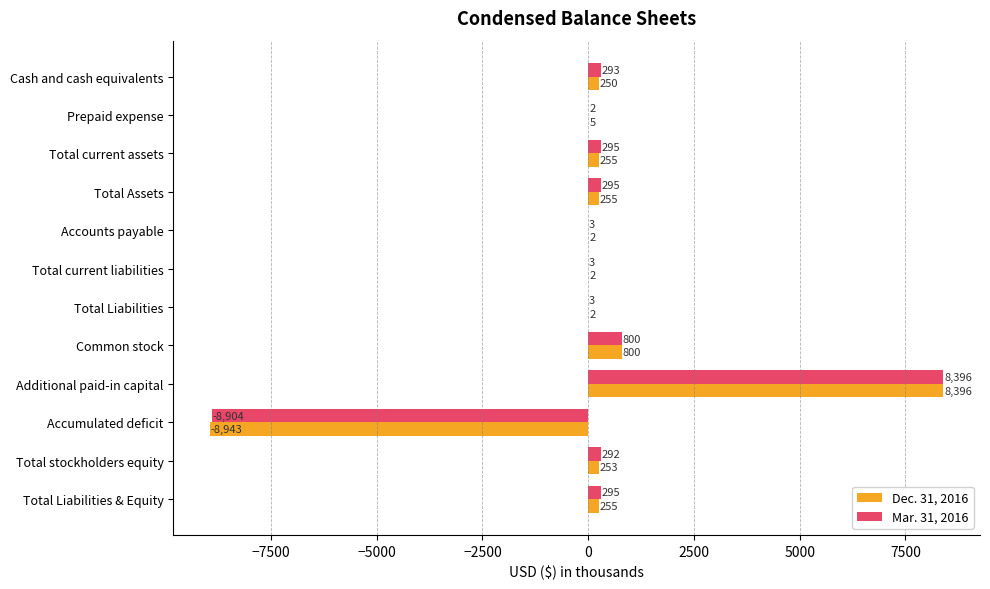

Read the Mar. 31, 2016 value at Accounts payable.

3